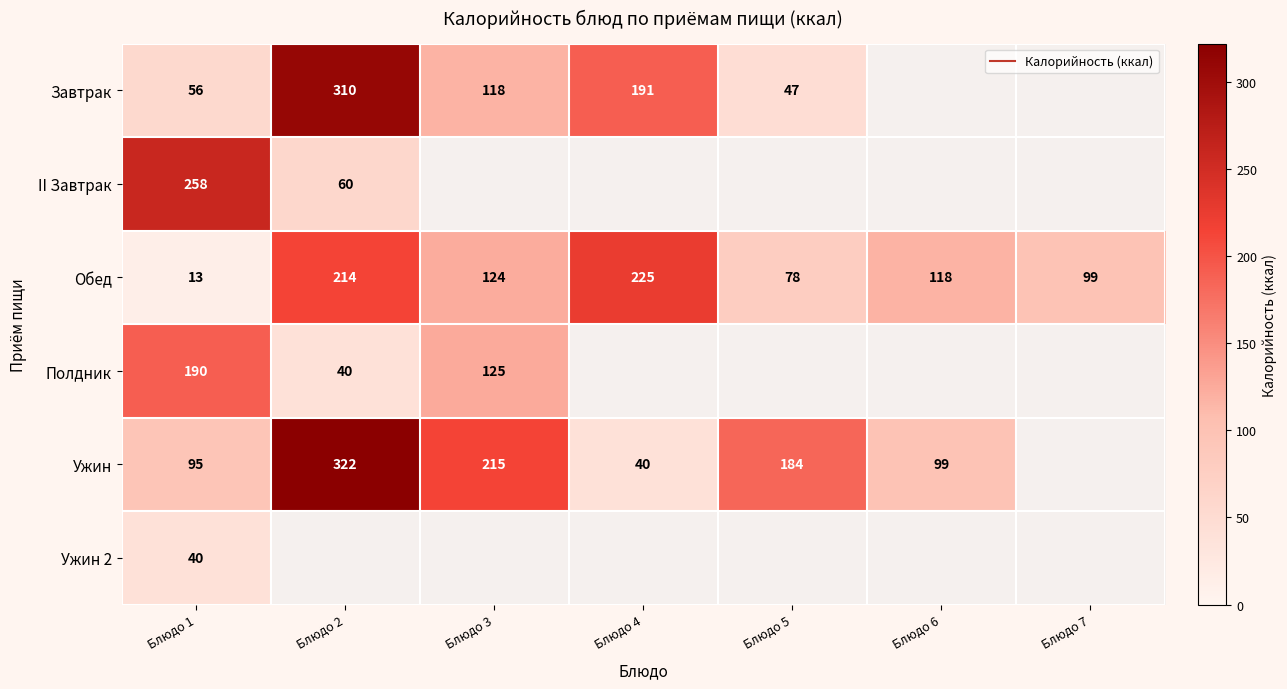

True or false: Обед has a value of 145.7 at Блюдо 4.

False